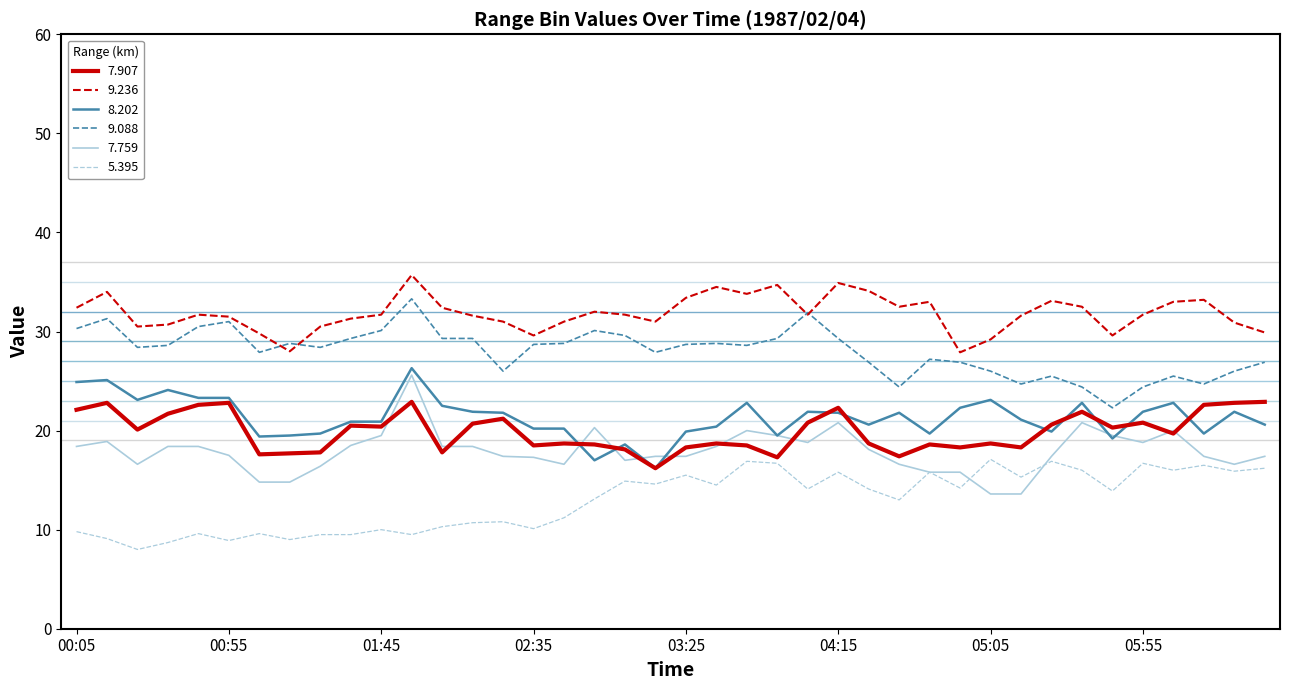

What is the maximum value shown in the chart?

35.7